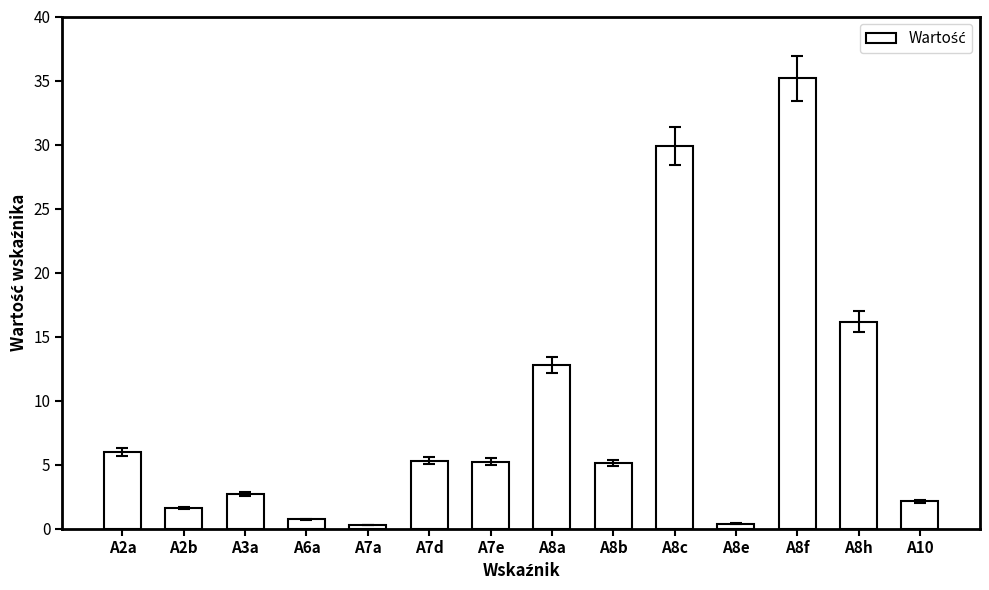

What is the change in value from A7a to A7e?

+4.9